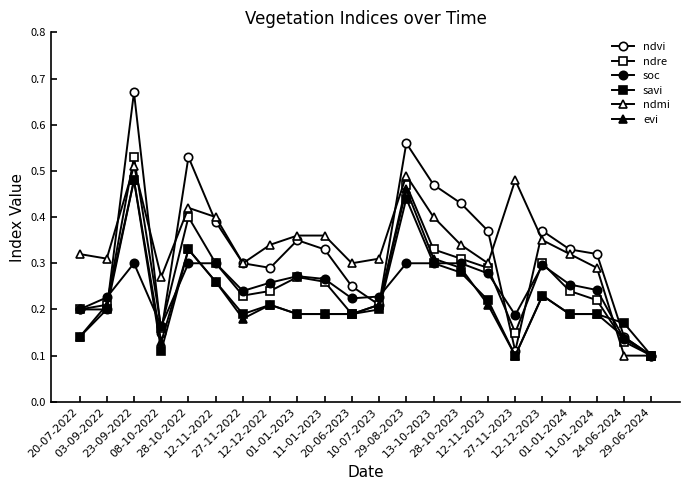

At which label is soc closest to 0?

29-06-2024